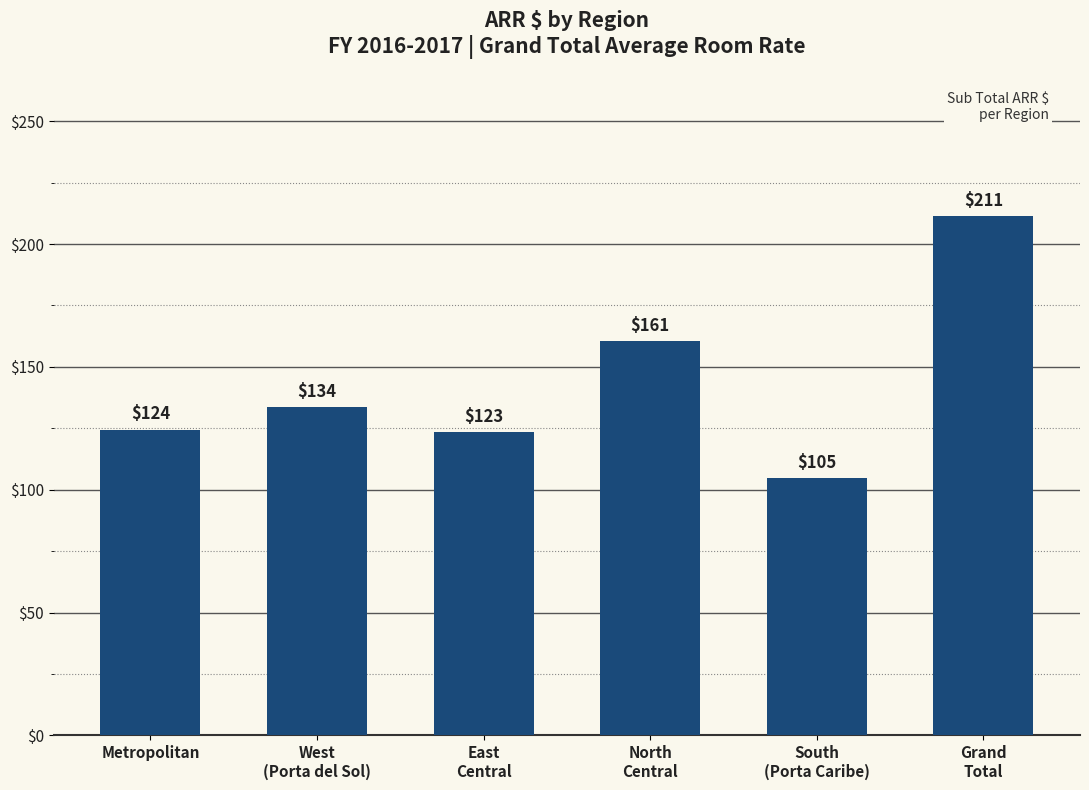

What is the average value?

143.0